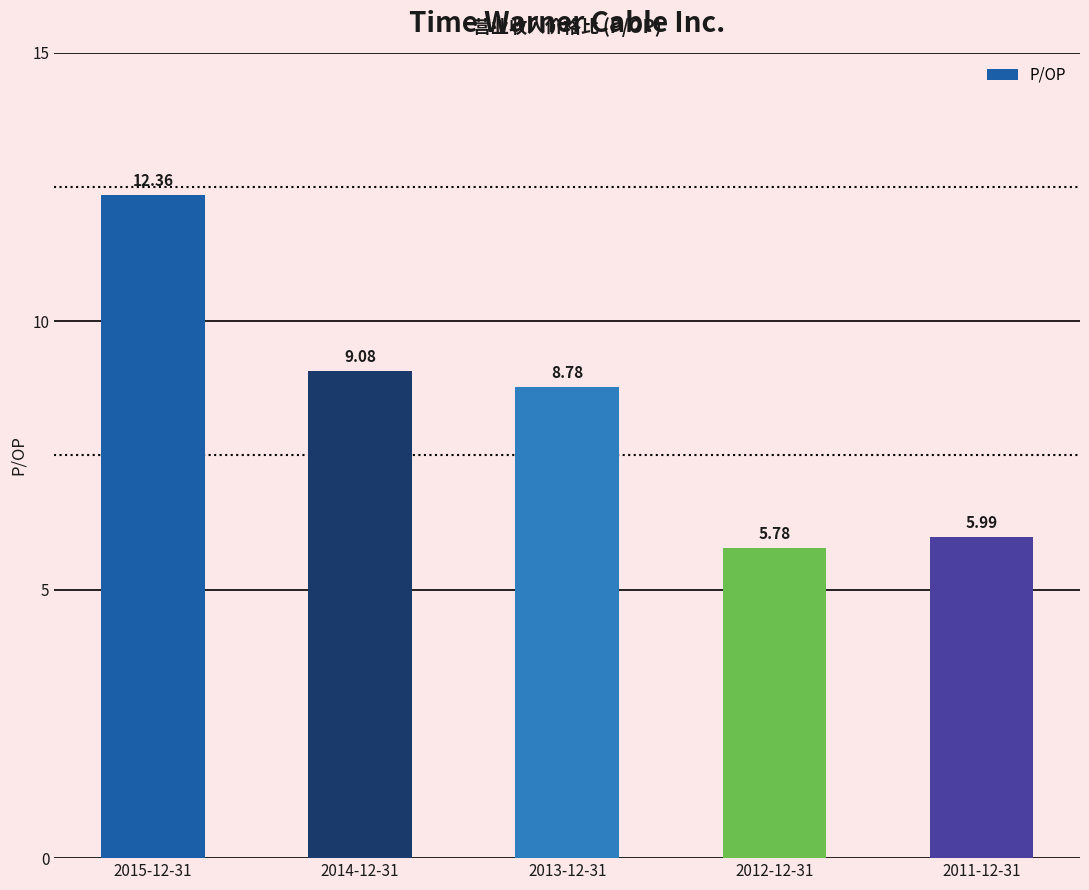

The chart shows a value of 12.4 at 2015-12-31. True or false?

True